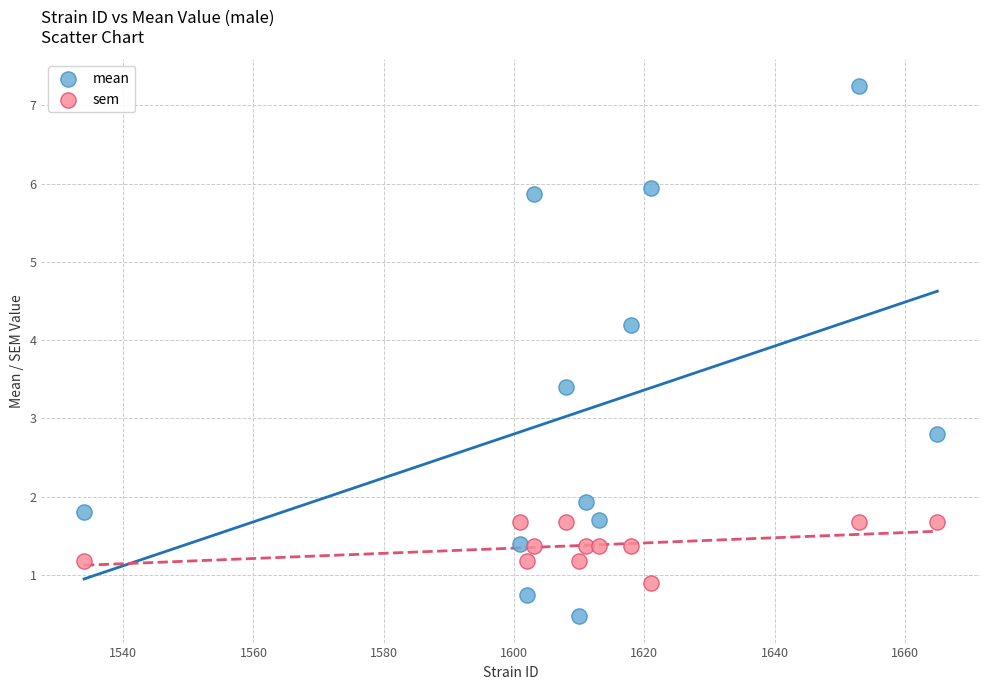

Which series contains the highest Y value?

mean